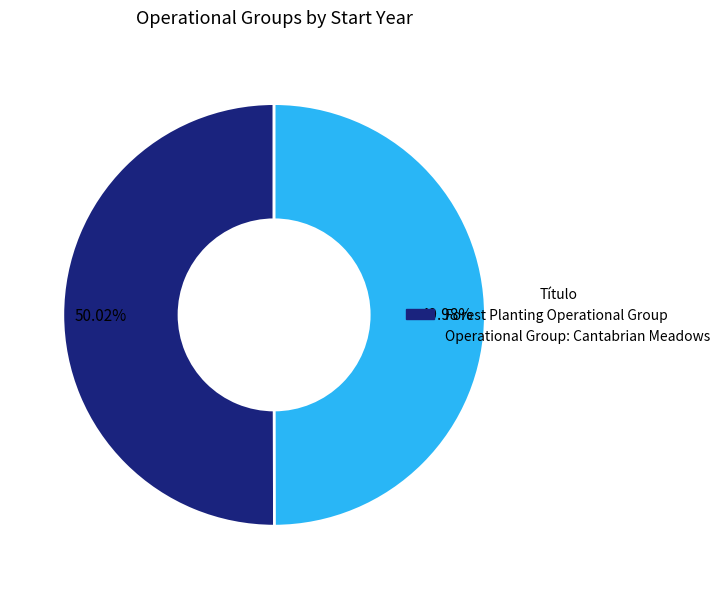

Count the number of slices in the pie.

2